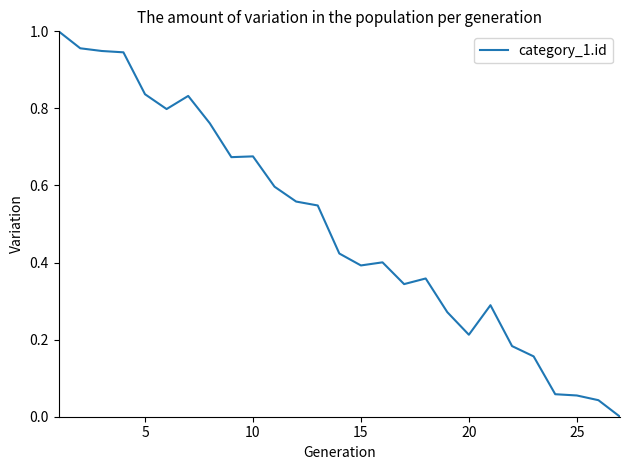

Is this an area chart (filled region under the line)?

No